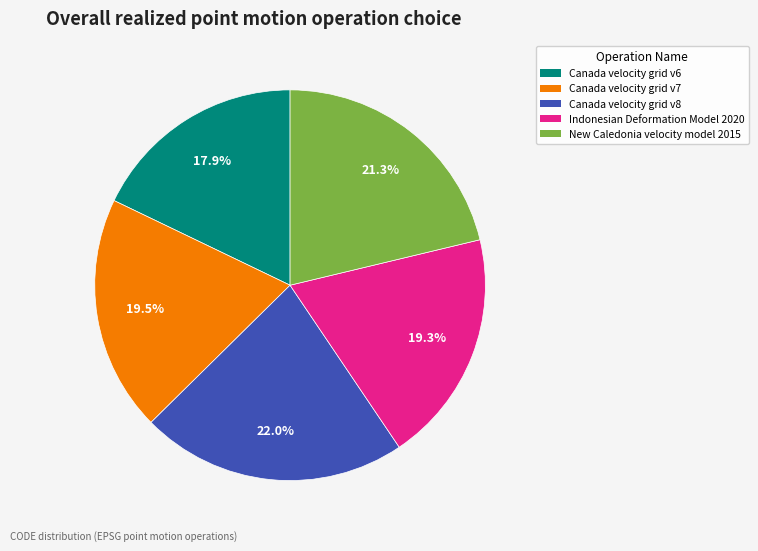

How many slices are in this pie chart?

5